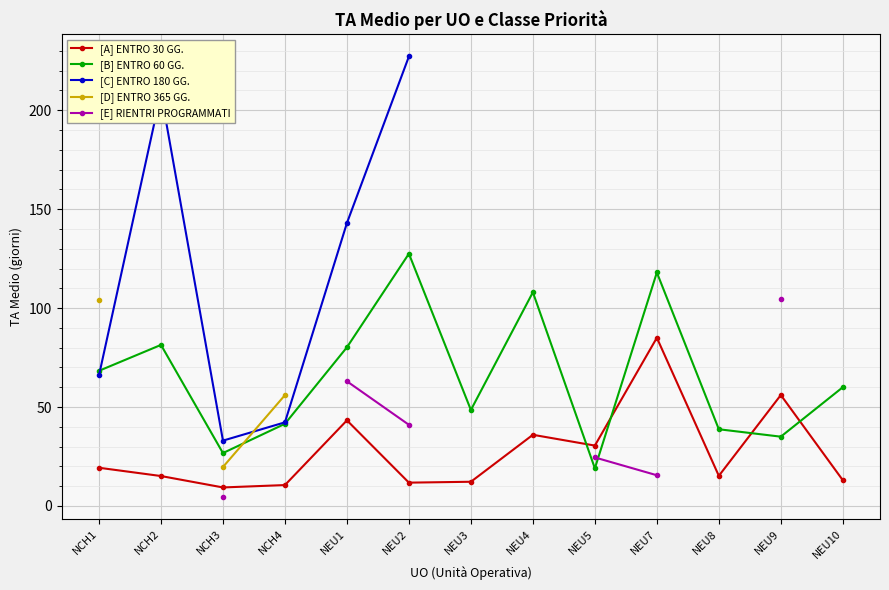

What is the difference between the highest and lowest values at NCH4?

45.5